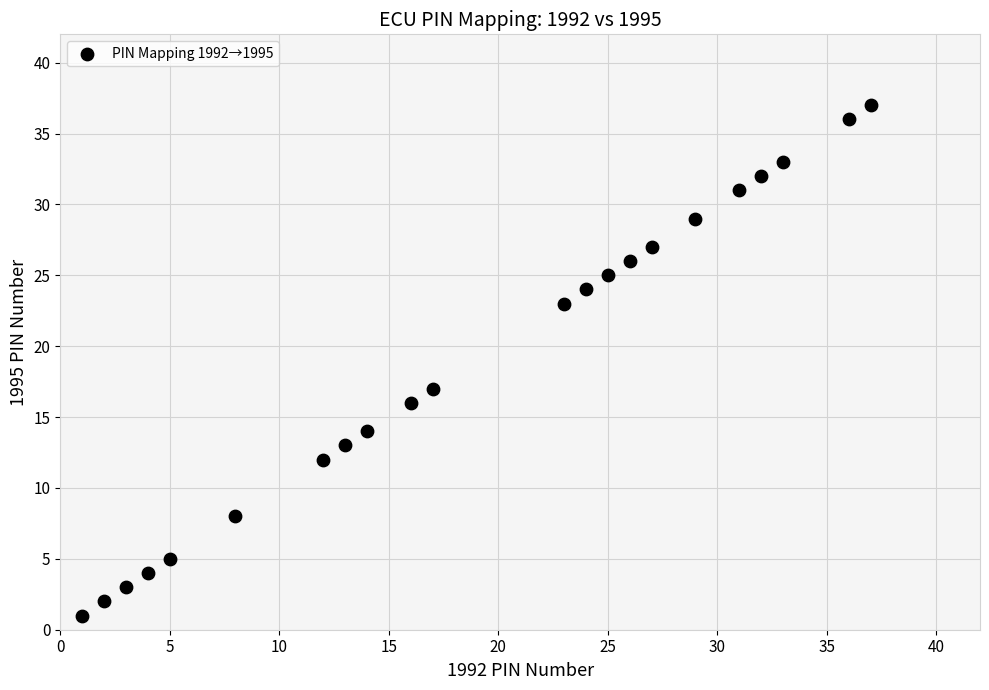

What is the range of X values (max minus min)?

36